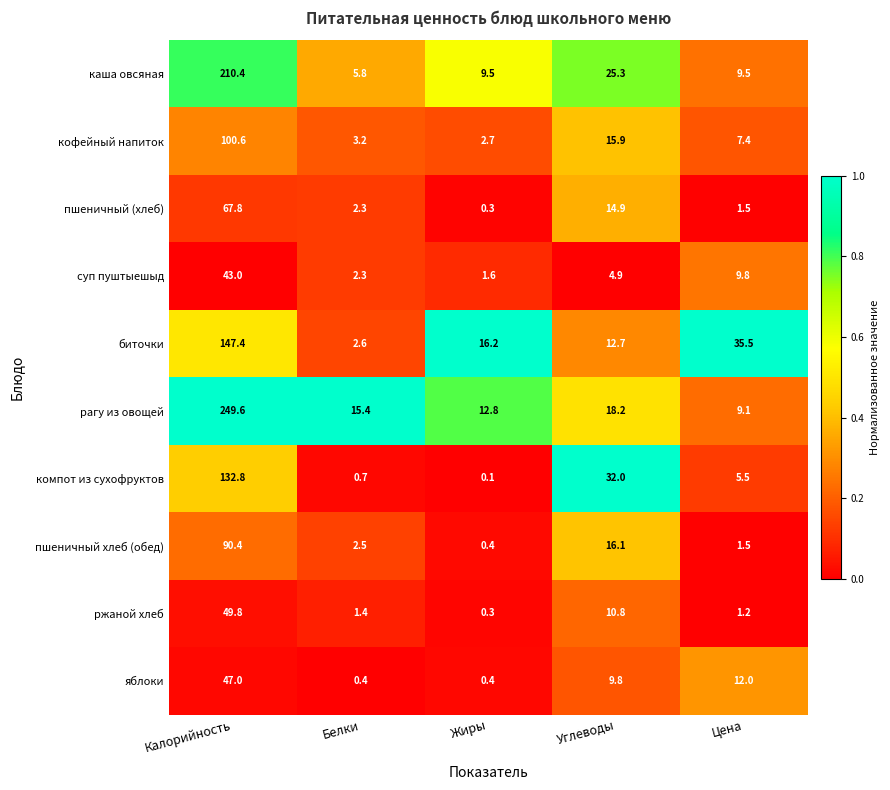

The value of пшеничный (хлеб) at Калорийность is 67.8. True or false?

True